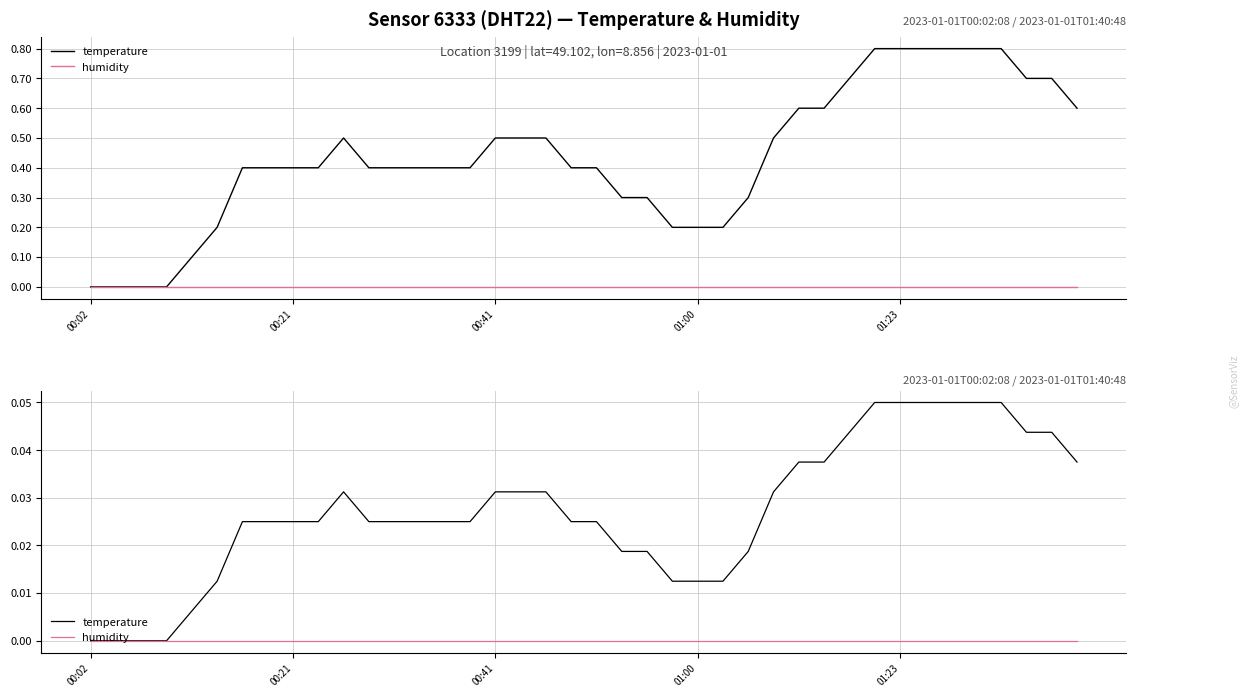

Which category has the highest value across all series?

31